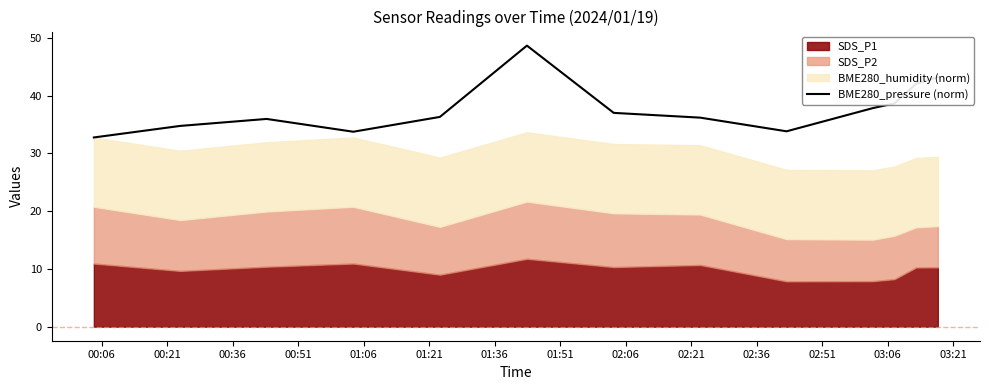

What is the value of the 7th point from the left?

37.0